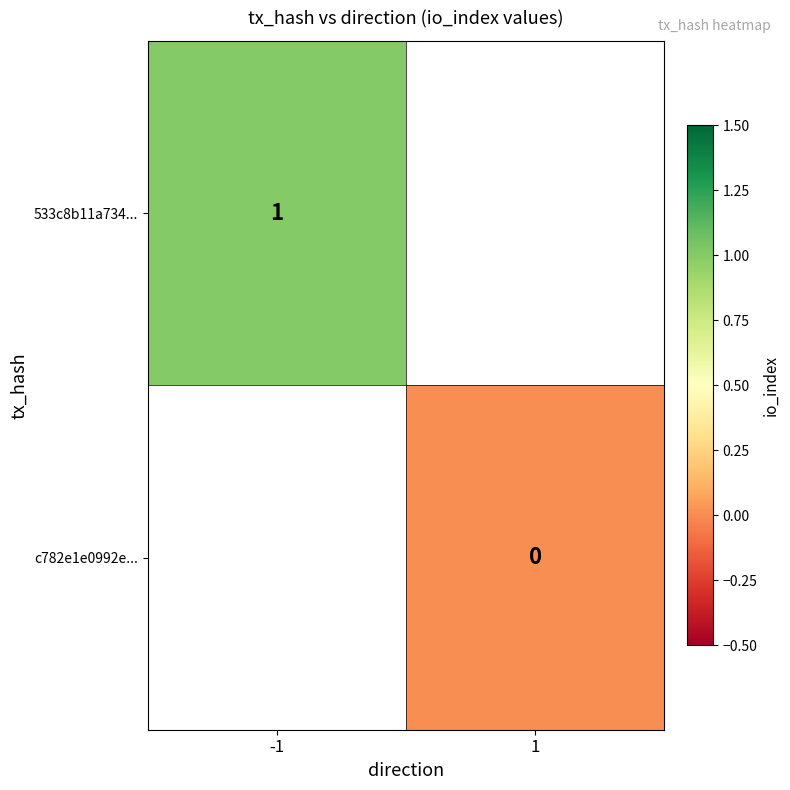

Is the value of c782e1e0992e... at 1 greater than the value of 533c8b11a734... at -1?

No